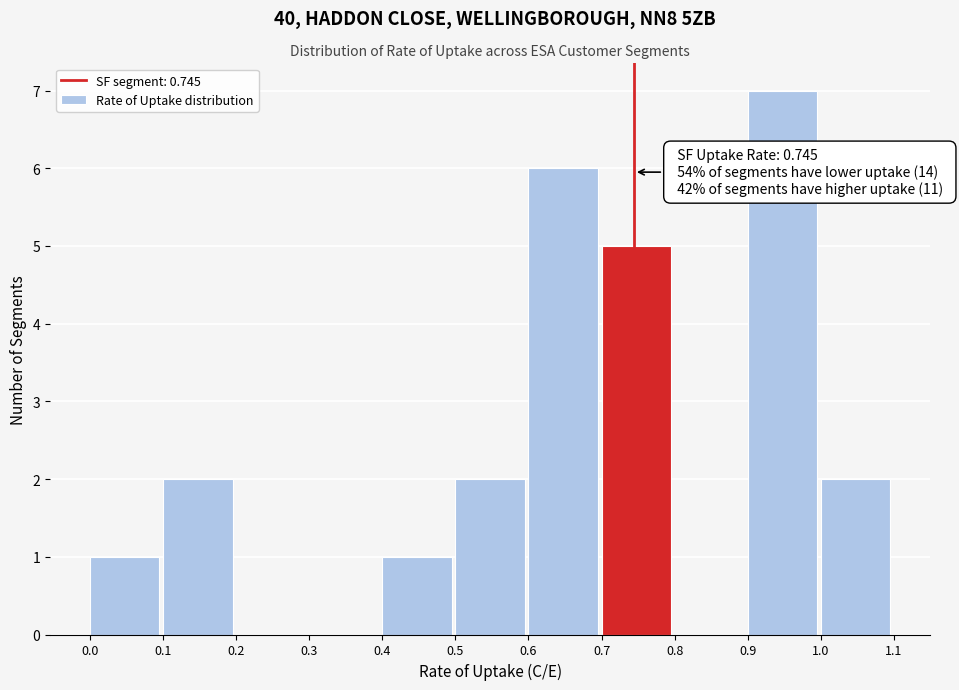

Over which range of the x-axis is the bar tallest?

0.9 to 1.0